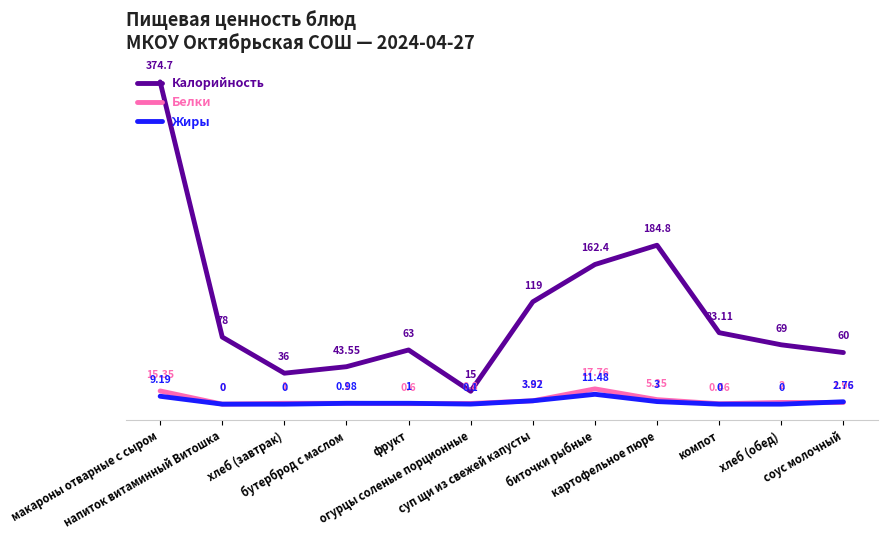

What is the sum of all Белки values?

50.0